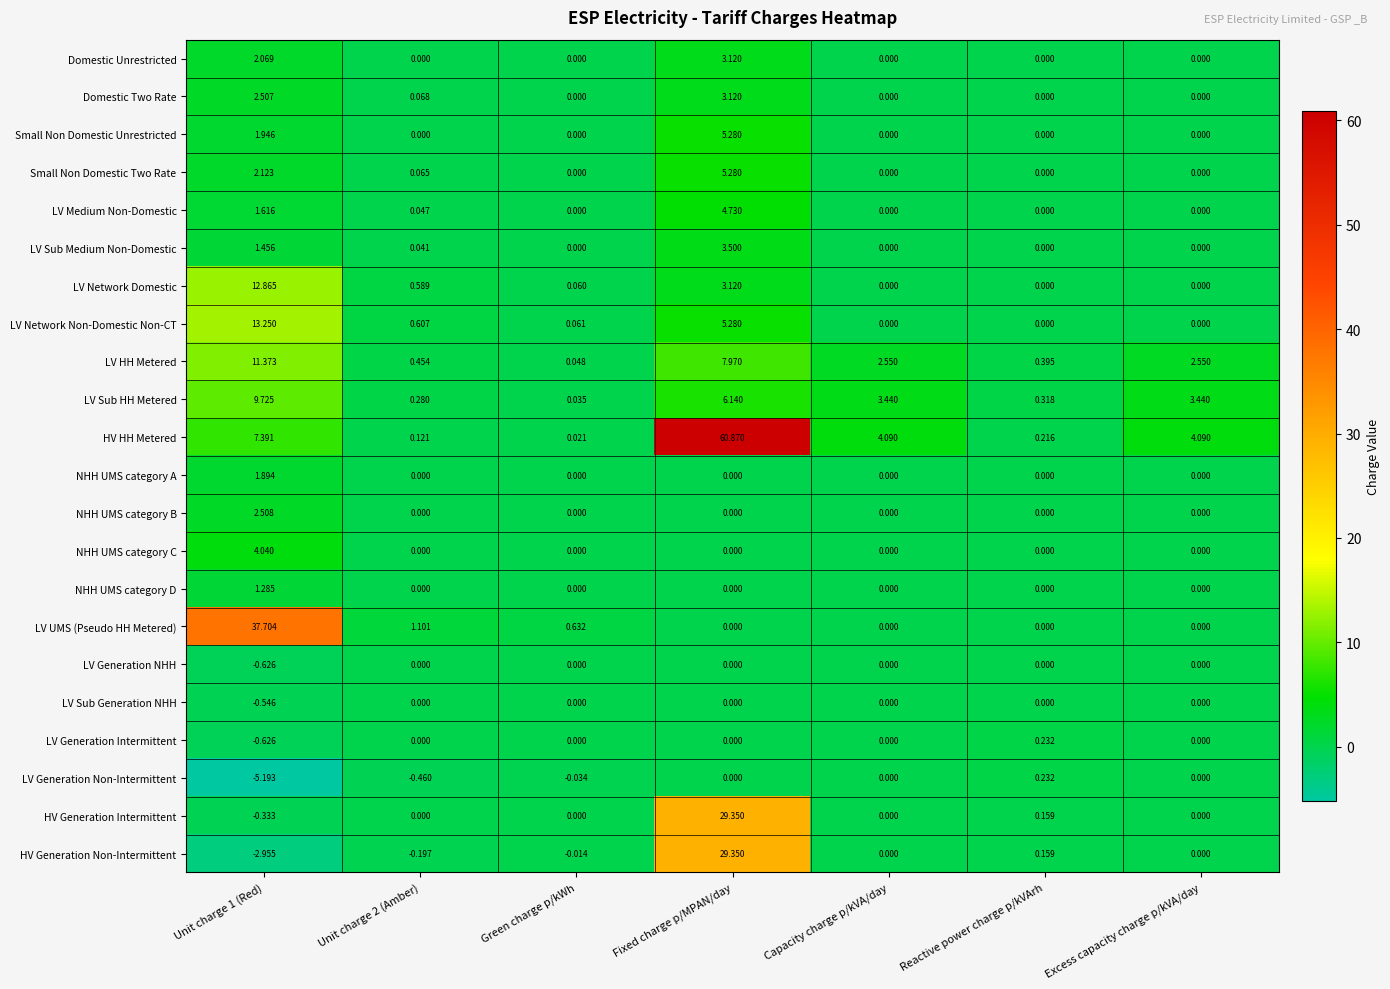

How many data points does each series have?

7